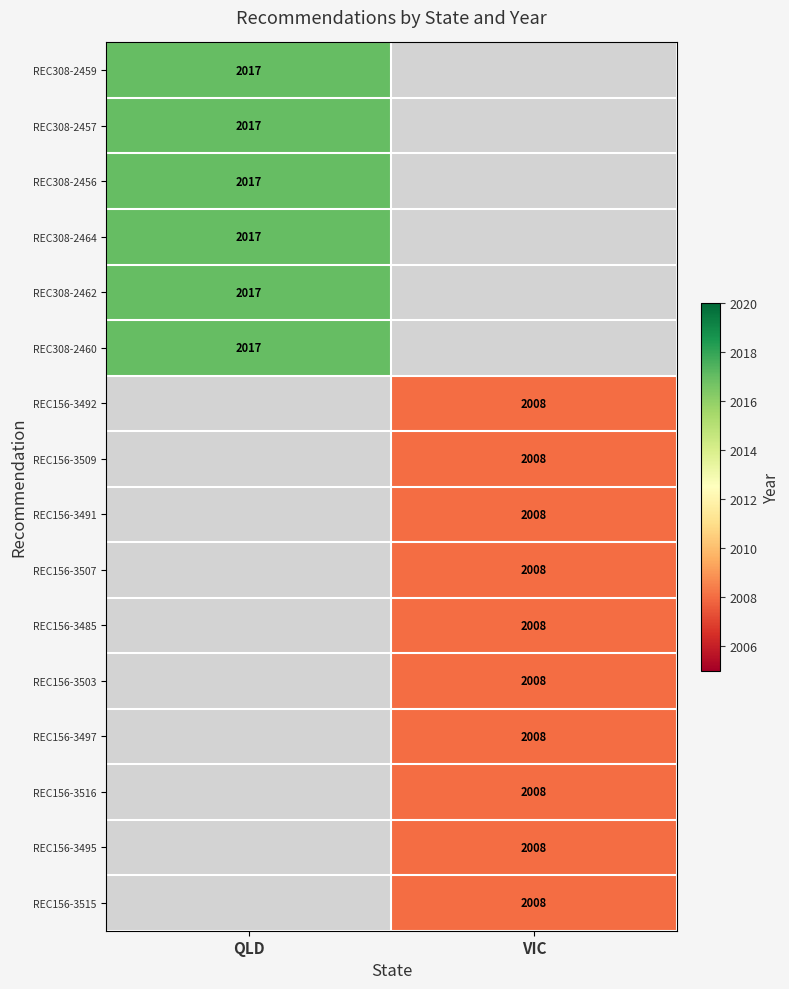

The value of REC156-3492 at VIC is 646. True or false?

False